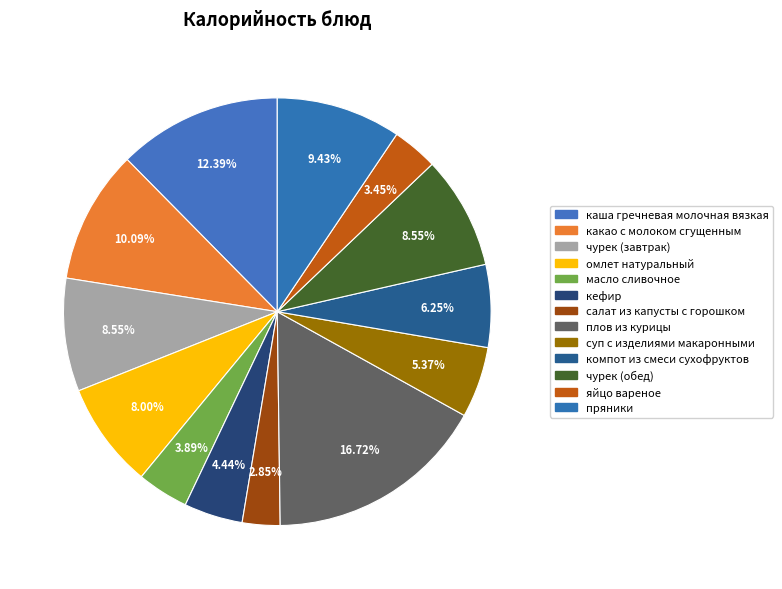

To the nearest percent, what is the difference between the суп с изделиями макаронными and салат из капусты с горошком slice percentages?

3%